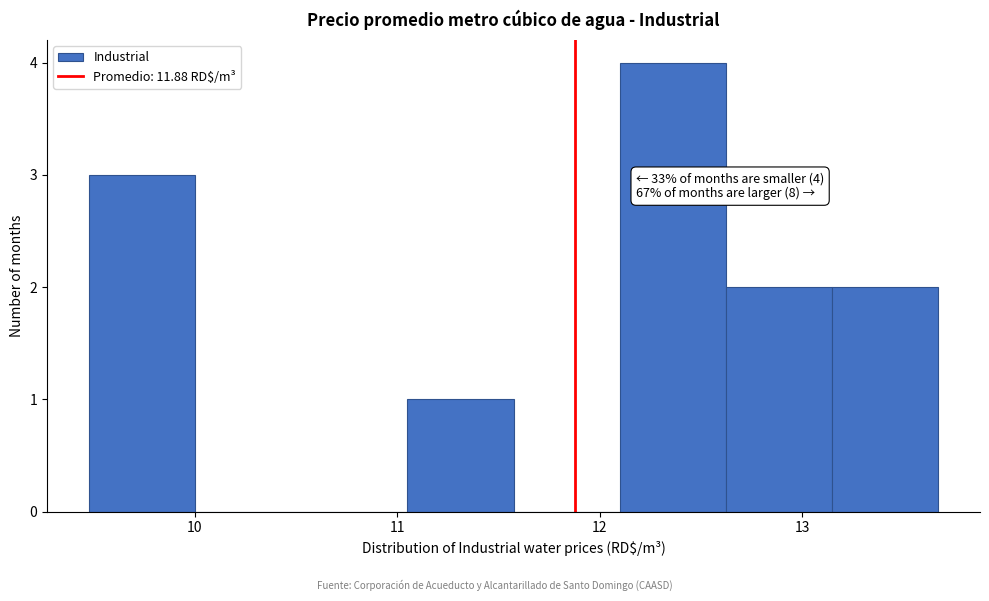

Which range on the x-axis has the tallest bar?

12.1 to 12.6